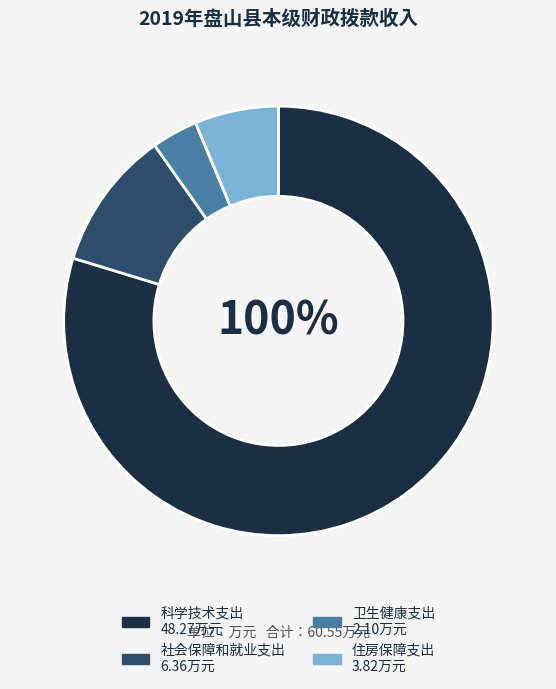

Does 住房保障支出 represent more than half of the total?

No